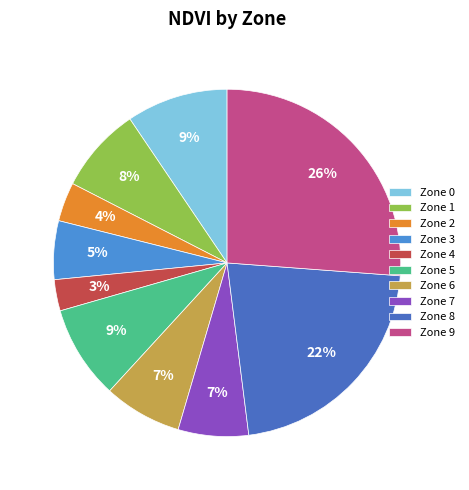

Rank the categories by value from lowest to highest.

Zone 4, Zone 2, Zone 3, Zone 7, Zone 6, Zone 1, Zone 5, Zone 0, Zone 8, Zone 9